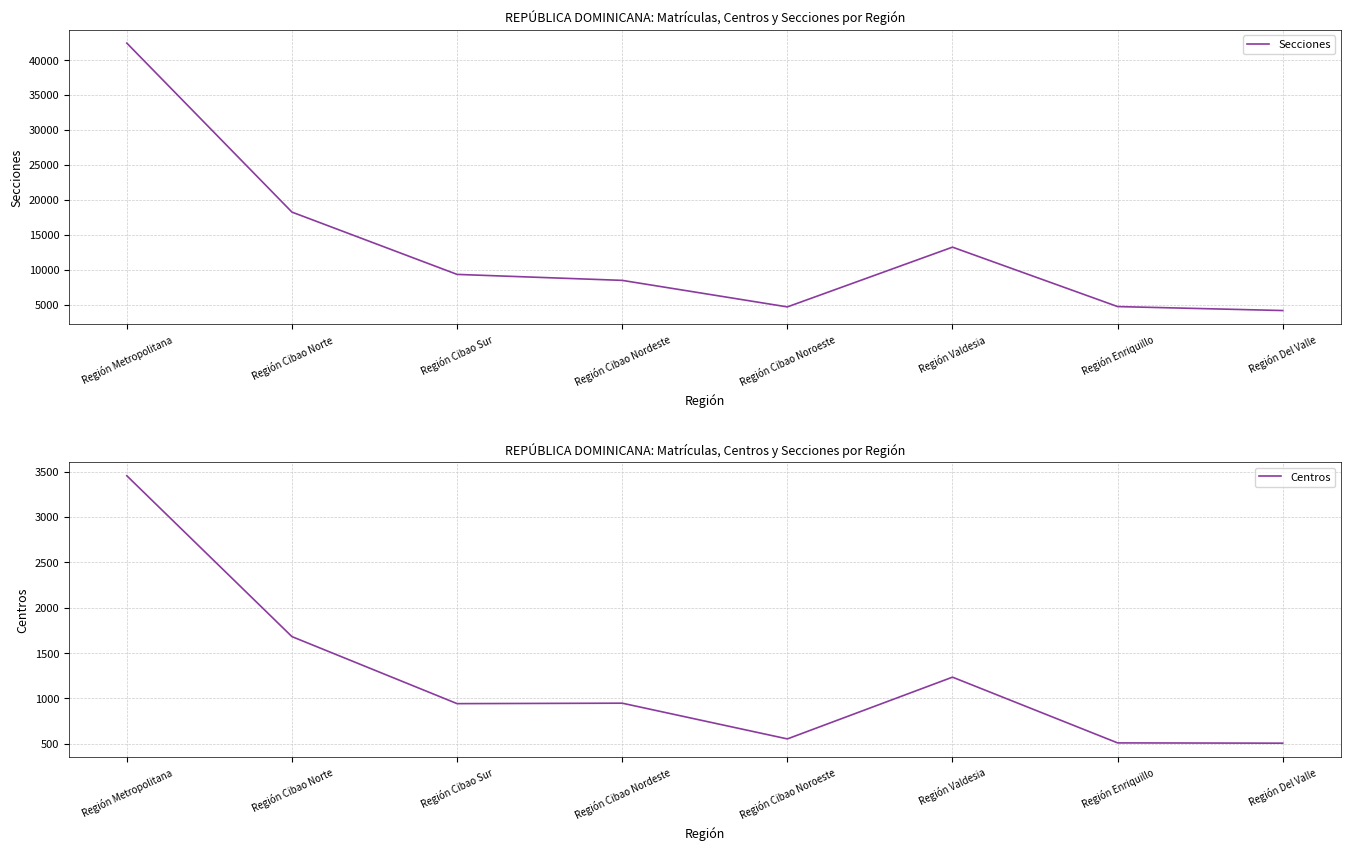

What is the sum of all Centros values?

9819